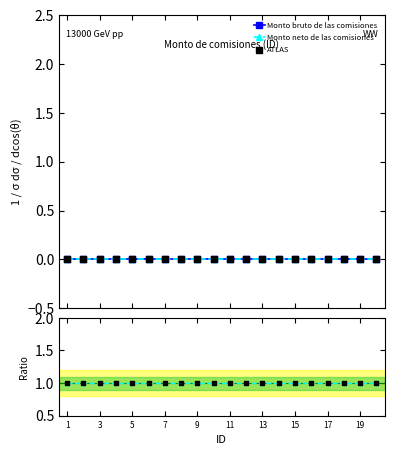

At which category is the sum across all series the highest?

1